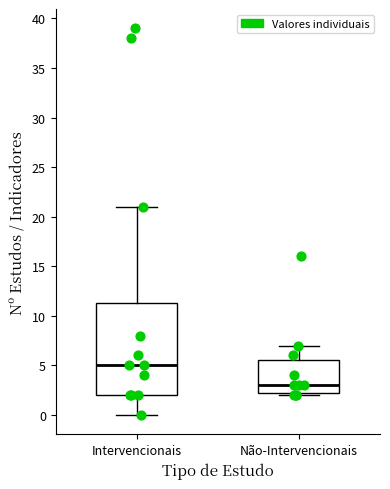

Which box's median line is the lowest?

Não-Intervencionais